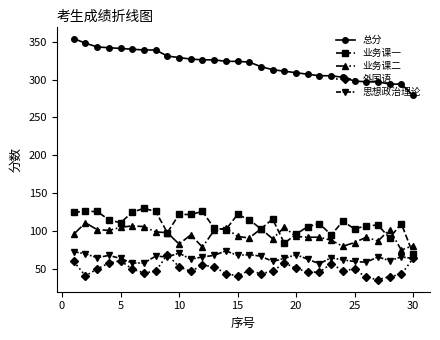

True or false: 外国语 has more than 2 points higher than both neighbors.

True